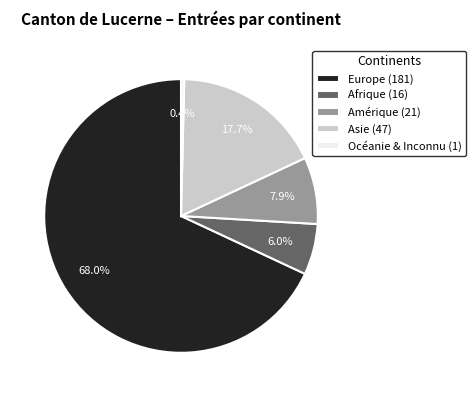

Is there any slice that represents more than half of the pie?

Yes